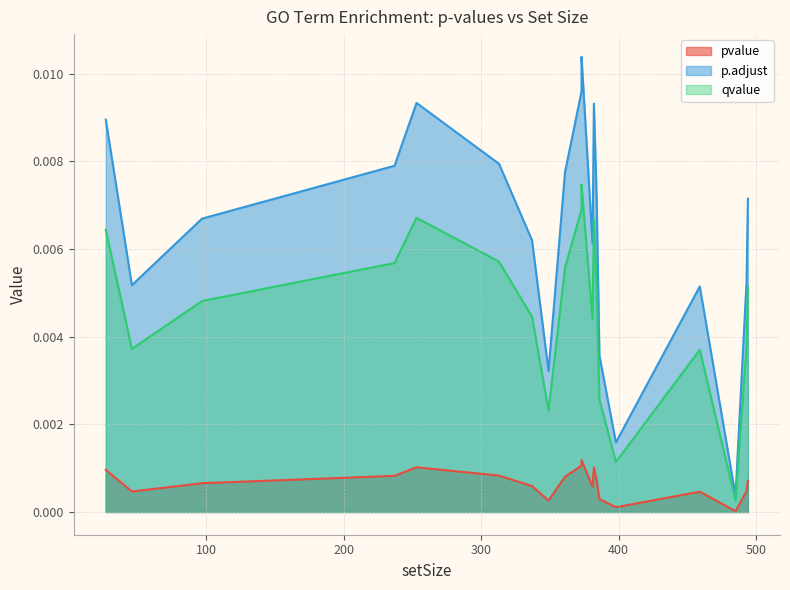

Is the value of qvalue at 337 greater than the value of pvalue at 46?

Yes